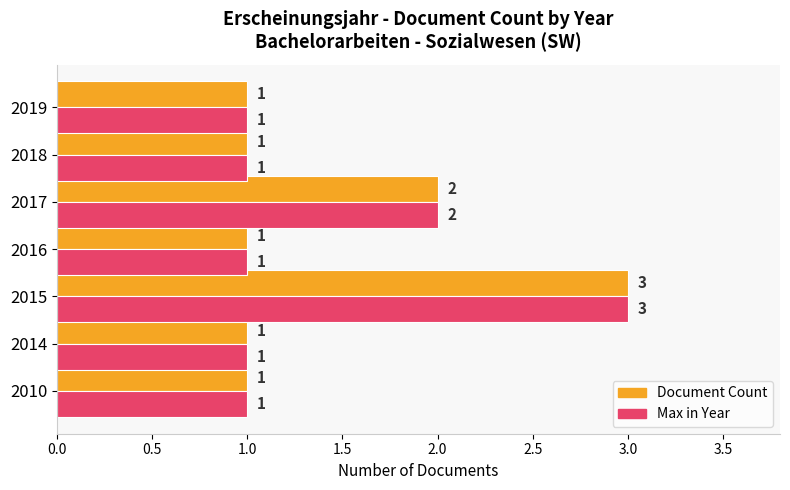

How many Max in Year values are between 1 and 2?

6